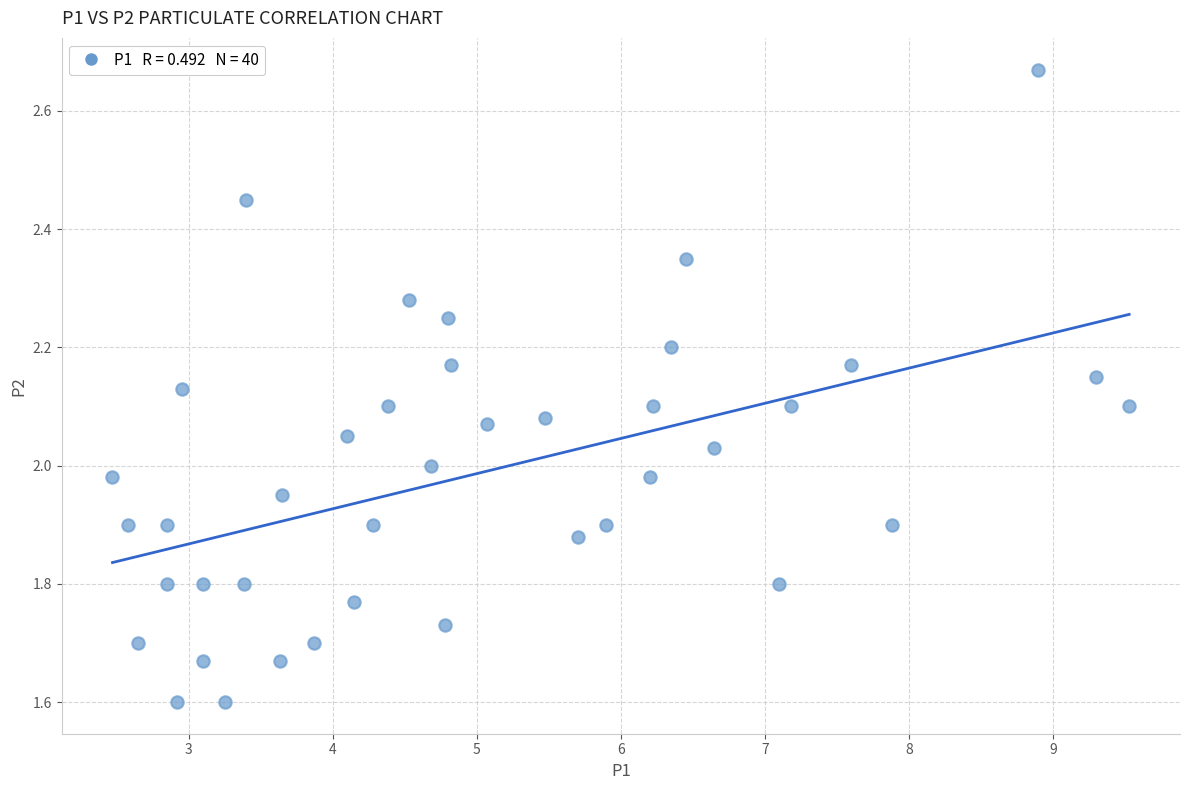

What is the range of X values (max minus min)?

7.1